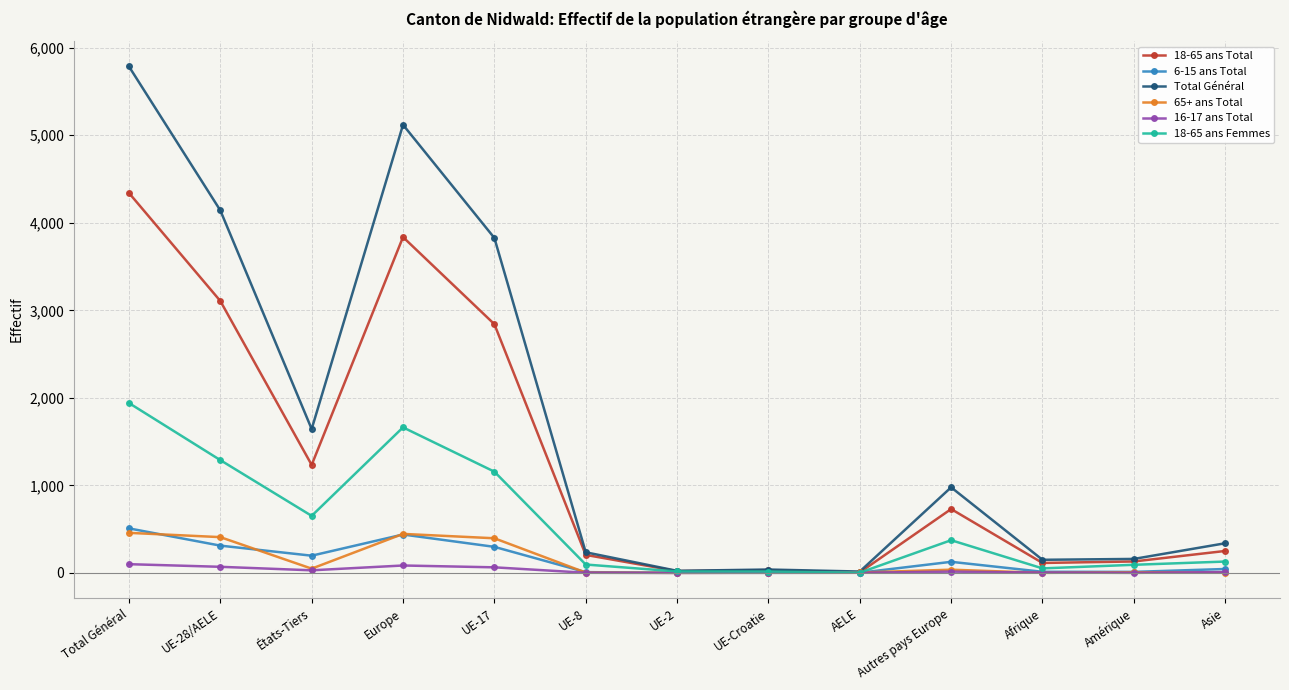

Between Total Général and Europe, which series saw the biggest shift?

Total Général